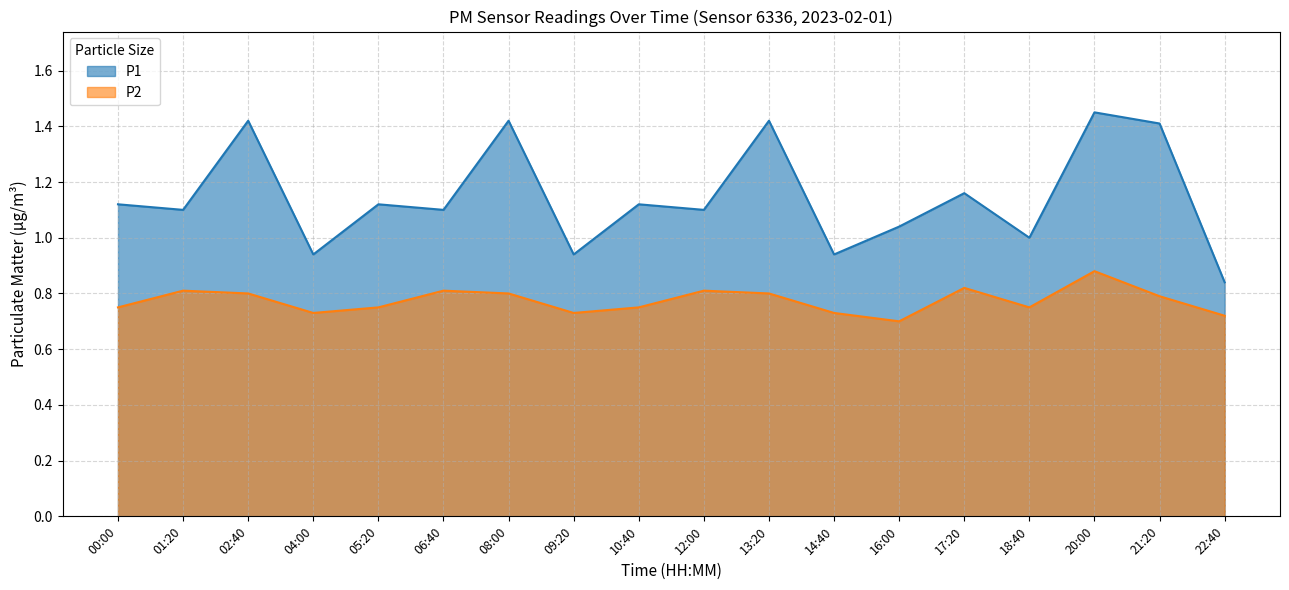

Rank the series by their maximum value, from highest to lowest.

P1, P2